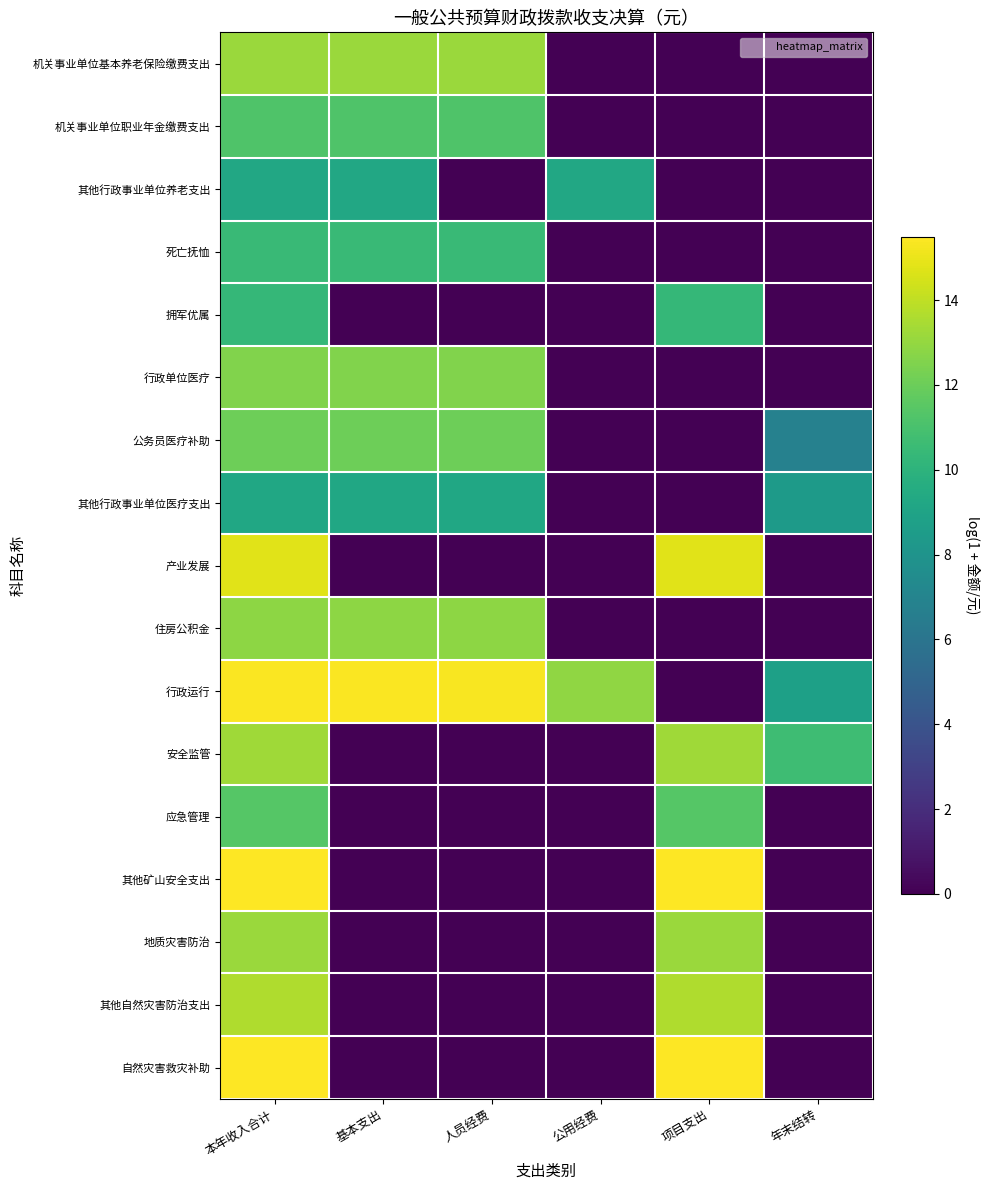

Reading left to right, what are all the values shown in this chart?

机关事业单位基本养老保险缴费支出: 本年收入合计=13.2	基本支出=13.2	人员经费=13.2	公用经费=0.0	项目支出=0.0	年末结转=0.0
机关事业单位职业年金缴费支出: 本年收入合计=11.2	基本支出=11.2	人员经费=11.2	公用经费=0.0	项目支出=0.0	年末结转=0.0
其他行政事业单位养老支出: 本年收入合计=9.3	基本支出=9.3	人员经费=0.0	公用经费=9.3	项目支出=0.0	年末结转=0.0
死亡抚恤: 本年收入合计=10.5	基本支出=10.5	人员经费=10.5	公用经费=0.0	项目支出=0.0	年末结转=0.0
拥军优属: 本年收入合计=10.3	基本支出=0.0	人员经费=0.0	公用经费=0.0	项目支出=10.3	年末结转=0.0
行政单位医疗: 本年收入合计=12.6	基本支出=12.6	人员经费=12.6	公用经费=0.0	项目支出=0.0	年末结转=0.0
公务员医疗补助: 本年收入合计=12.1	基本支出=12.1	人员经费=12.1	公用经费=0.0	项目支出=0.0	年末结转=6.8
其他行政事业单位医疗支出: 本年收入合计=9.2	基本支出=9.2	人员经费=9.2	公用经费=0.0	项目支出=0.0	年末结转=8.4
产业发展: 本年收入合计=14.8	基本支出=0.0	人员经费=0.0	公用经费=0.0	项目支出=14.8	年末结转=0.0
住房公积金: 本年收入合计=12.9	基本支出=12.9	人员经费=12.9	公用经费=0.0	项目支出=0.0	年末结转=0.0
行政运行: 本年收入合计=15.4	基本支出=15.4	人员经费=15.3	公用经费=12.9	项目支出=0.0	年末结转=8.8
安全监管: 本年收入合计=13.3	基本支出=0.0	人员经费=0.0	公用经费=0.0	项目支出=13.3	年末结转=10.7
应急管理: 本年收入合计=11.4	基本支出=0.0	人员经费=0.0	公用经费=0.0	项目支出=11.4	年末结转=0.0
其他矿山安全支出: 本年收入合计=15.5	基本支出=0.0	人员经费=0.0	公用经费=0.0	项目支出=15.5	年末结转=0.0
地质灾害防治: 本年收入合计=13.1	基本支出=0.0	人员经费=0.0	公用经费=0.0	项目支出=13.1	年末结转=0.0
其他自然灾害防治支出: 本年收入合计=13.6	基本支出=0.0	人员经费=0.0	公用经费=0.0	项目支出=13.6	年末结转=0.0
自然灾害救灾补助: 本年收入合计=15.5	基本支出=0.0	人员经费=0.0	公用经费=0.0	项目支出=15.5	年末结转=0.0